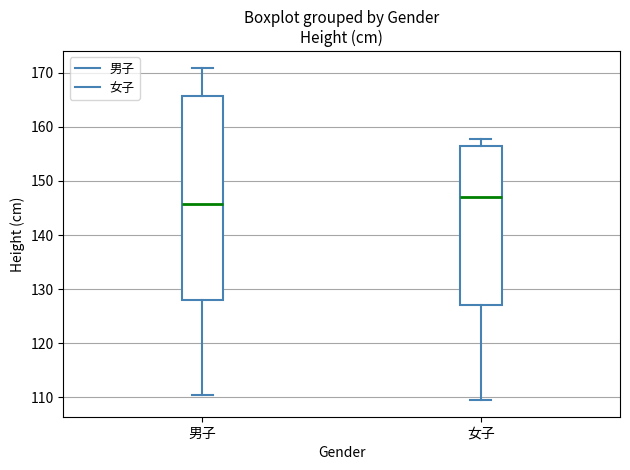

Which box has the lowest median line?

男子